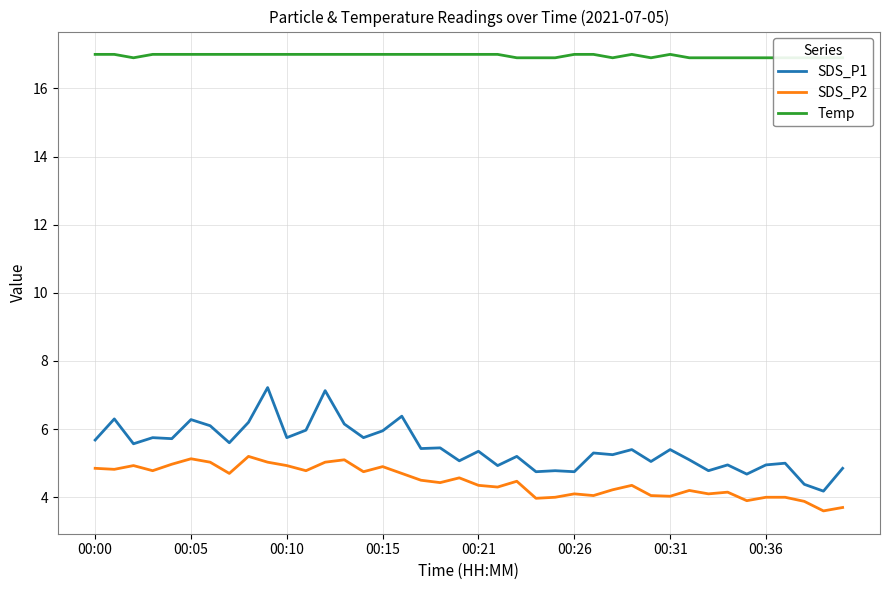

How many lines are shown in the chart?

3